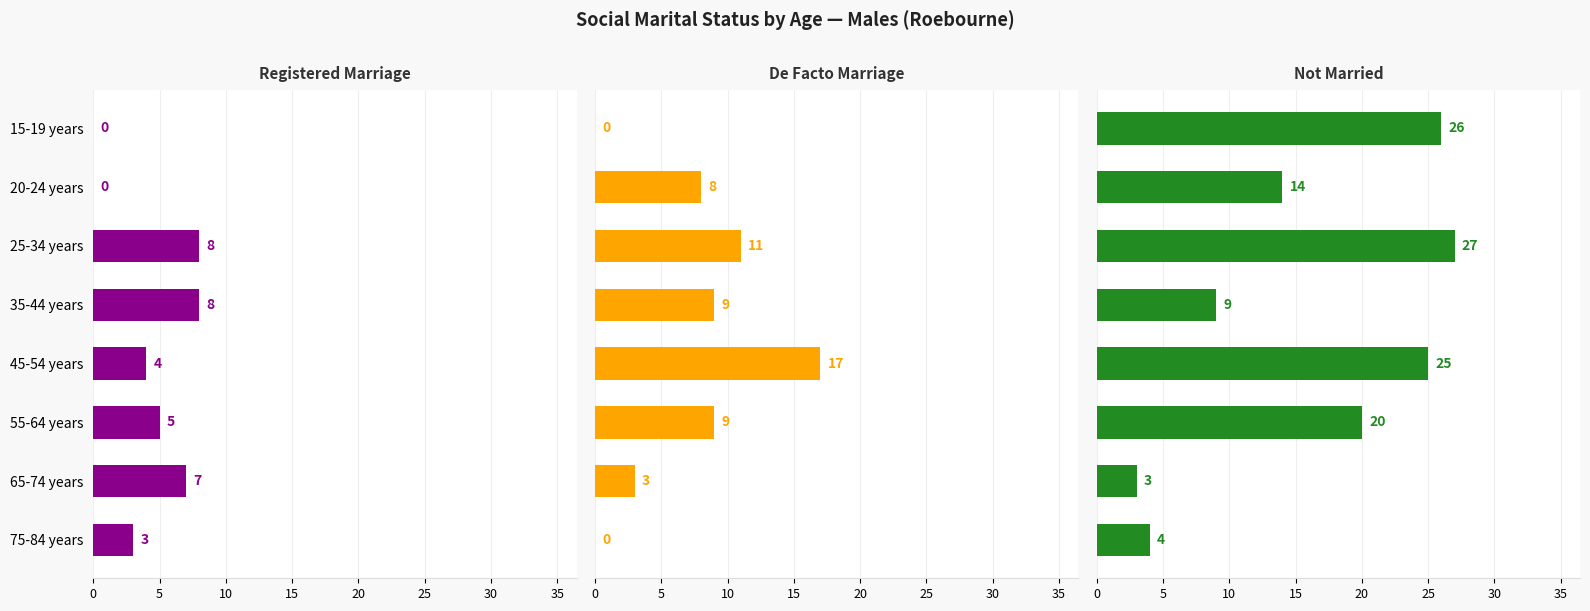

What is the value of the Registered Marriage bar at the 3rd from the left?

8